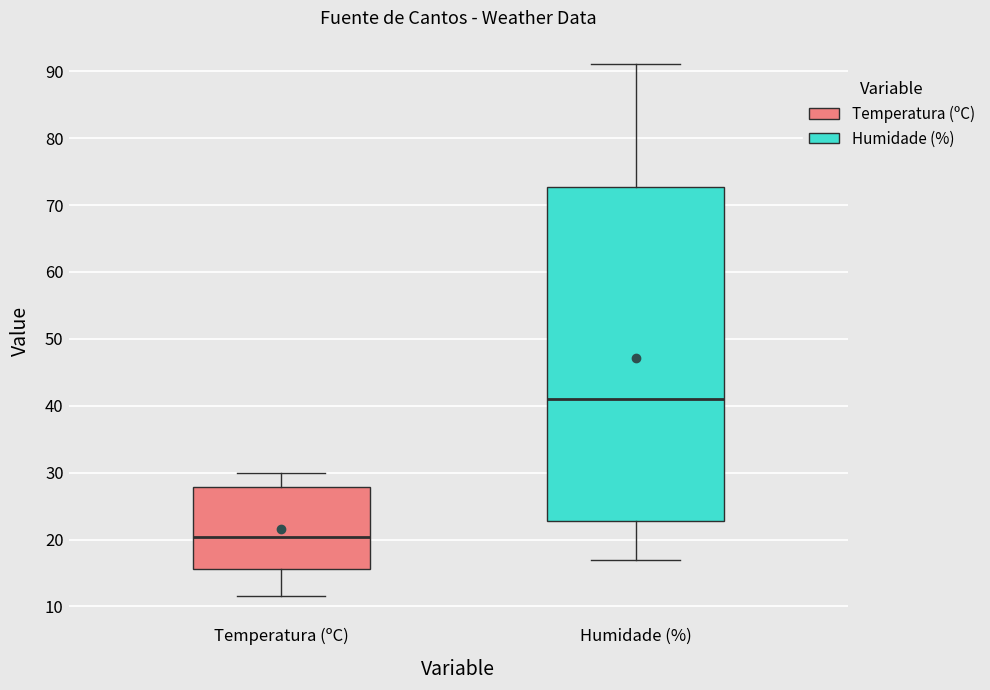

Which box's median line is the lowest?

Temperatura (ºC)